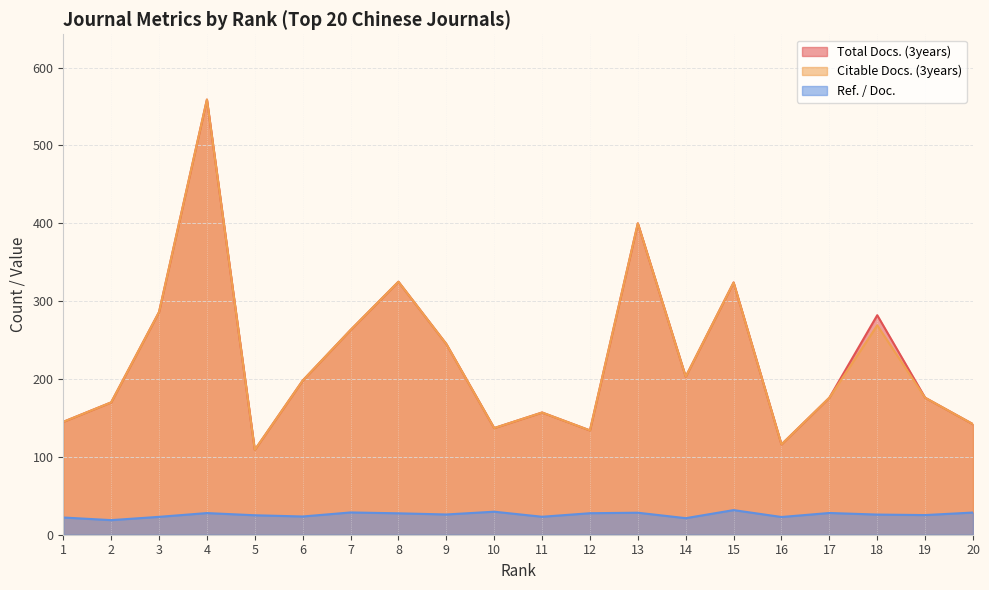

What is the value of the Ref. / Doc. point at the 7th from the left?

28.6